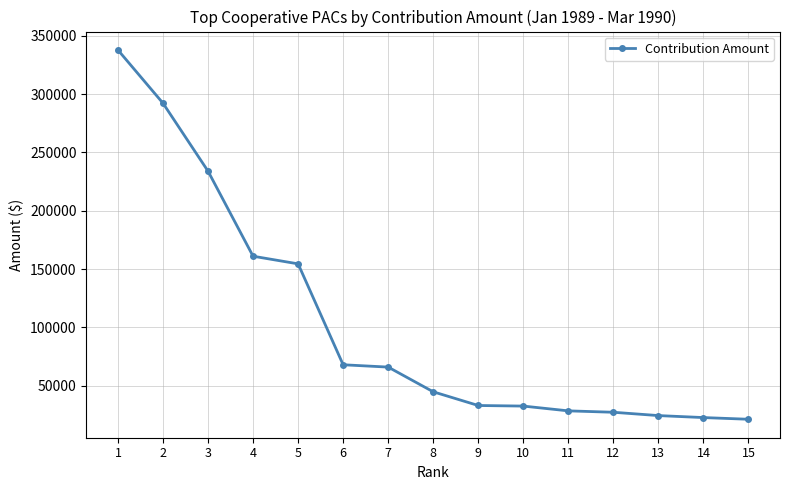

What is the change in value from 2 to 12?

-265000